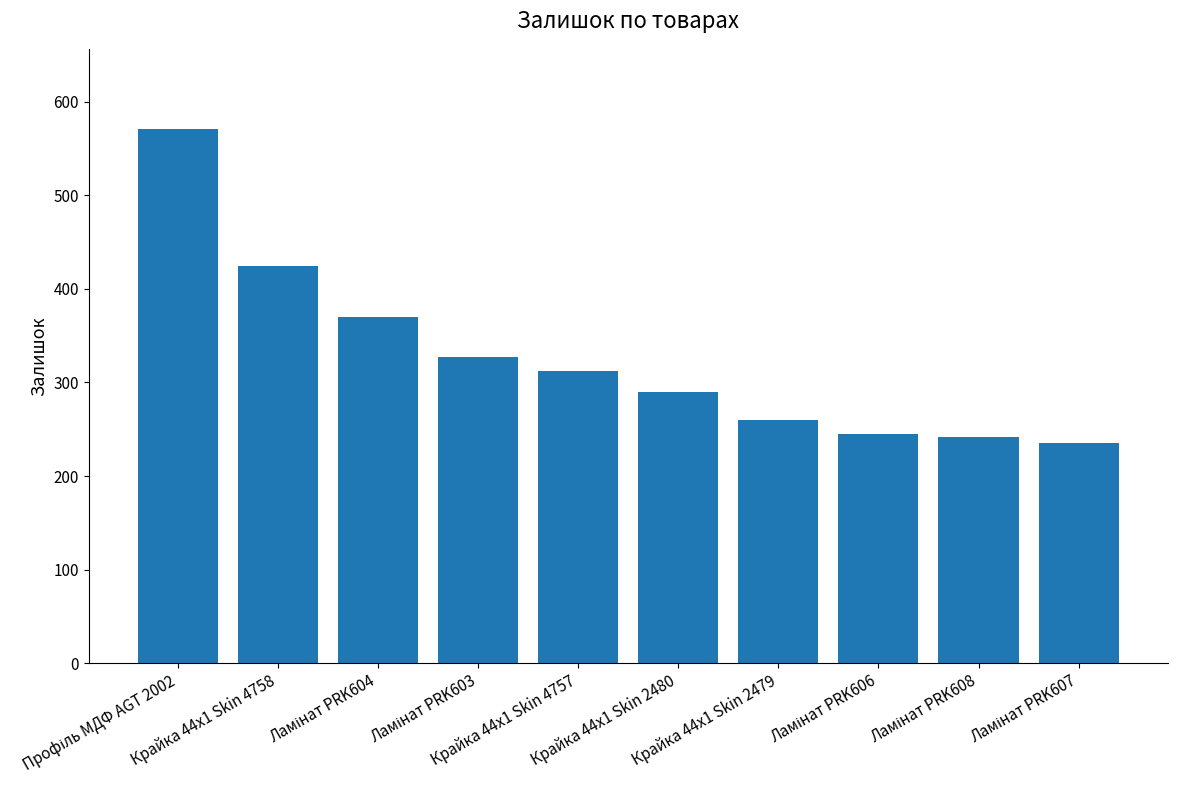

What is the minimum value shown in the chart?

235